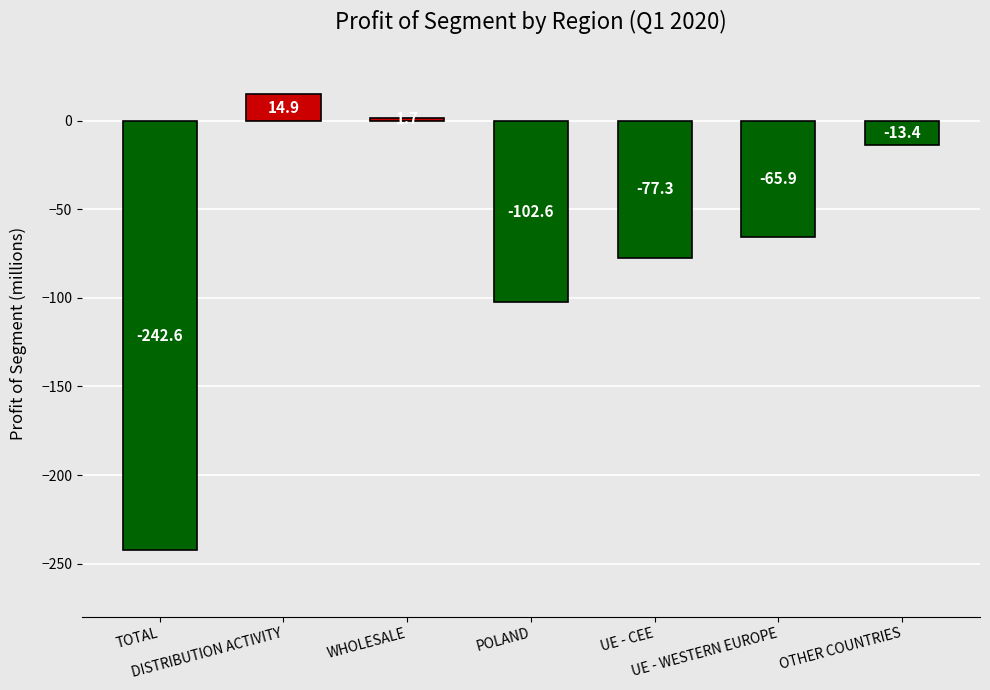

Rank the categories by value from highest to lowest.

DISTRIBUTION ACTIVITY, WHOLESALE, OTHER COUNTRIES, UE - WESTERN EUROPE, UE - CEE, POLAND, TOTAL